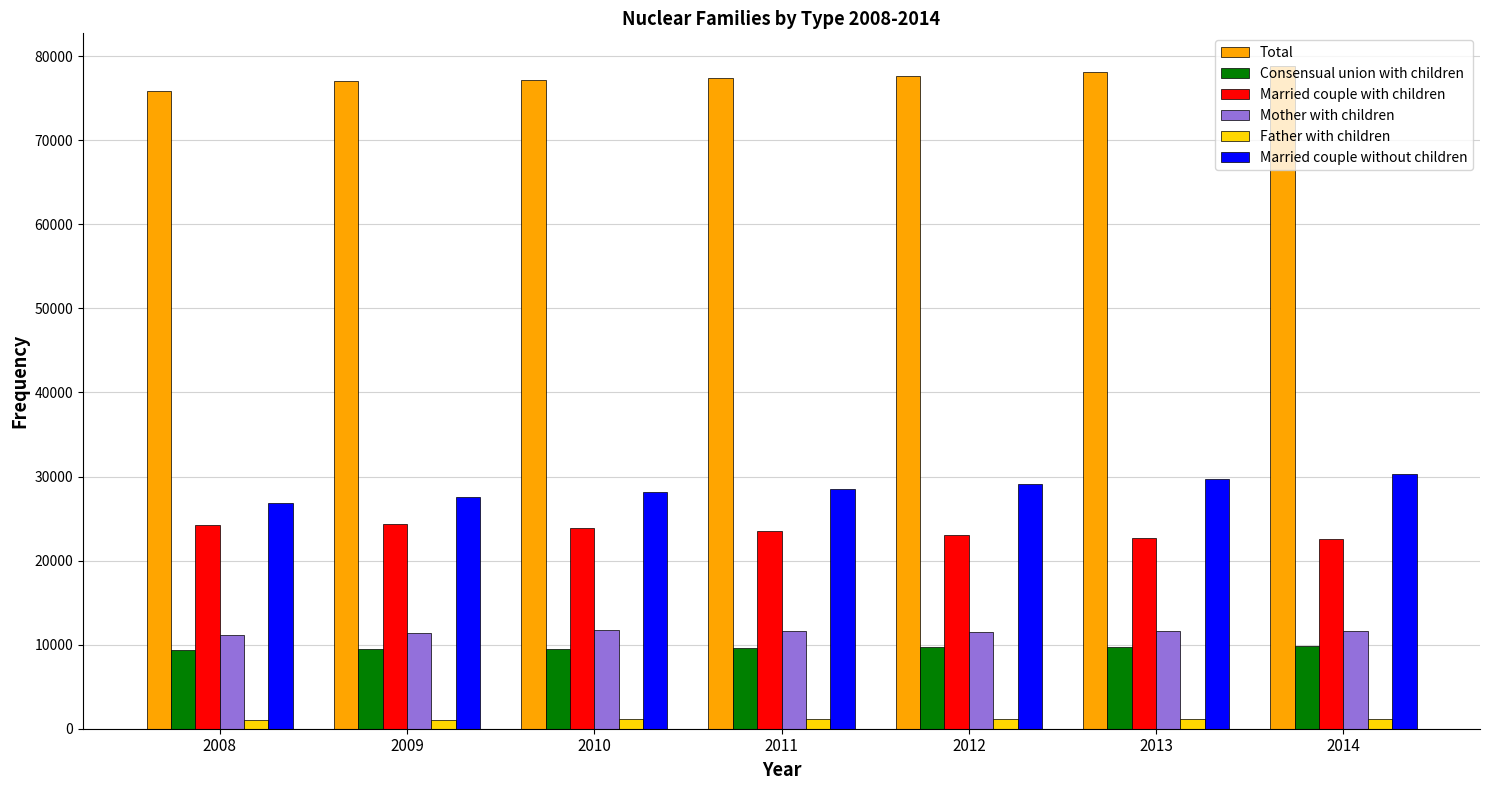

What is the sum of all Married couple with children values?

164250